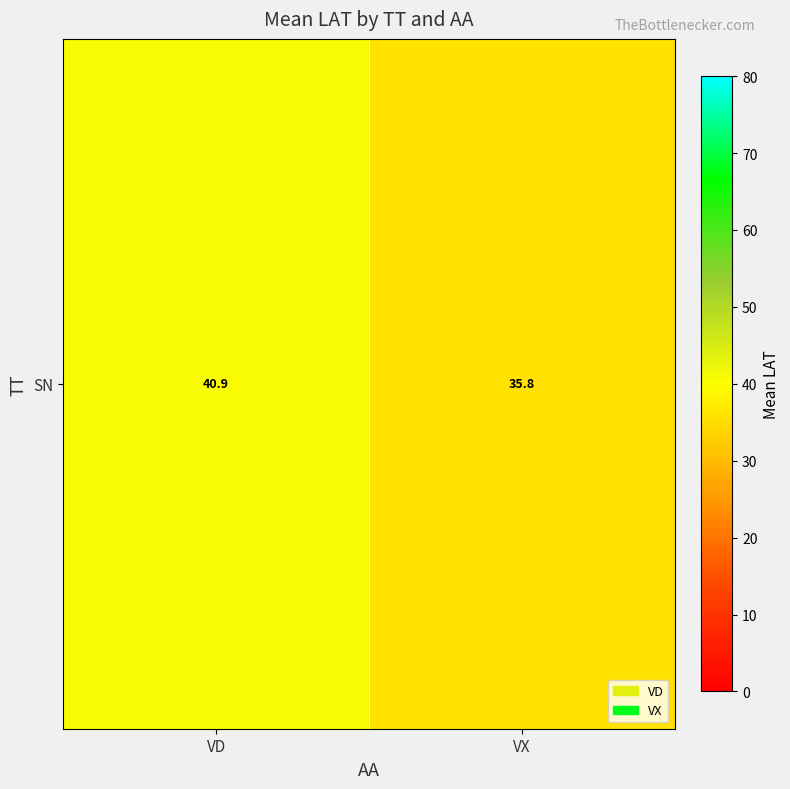

True or false: the data shows 22.5 at VX.

False